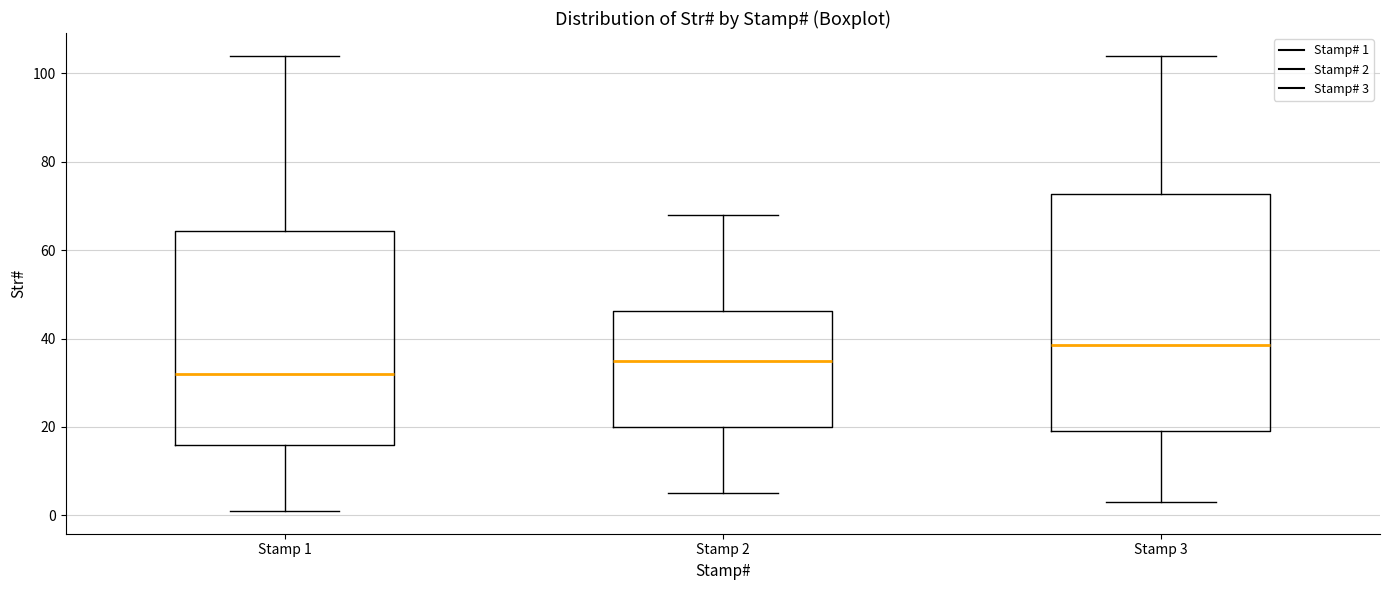

Reading left to right, transcribe this box plot: for each box, give where its median line is, the range the box spans, and where its two whiskers end, as read against the y-axis. The values are not printed on the chart, so give them approximately, as read against the axis.

Stamp 1: median 32, box 16 to 64, whiskers 2 to 104
Stamp 2: median 36, box 20 to 46, whiskers 6 to 68
Stamp 3: median 38, box 20 to 72, whiskers 4 to 104